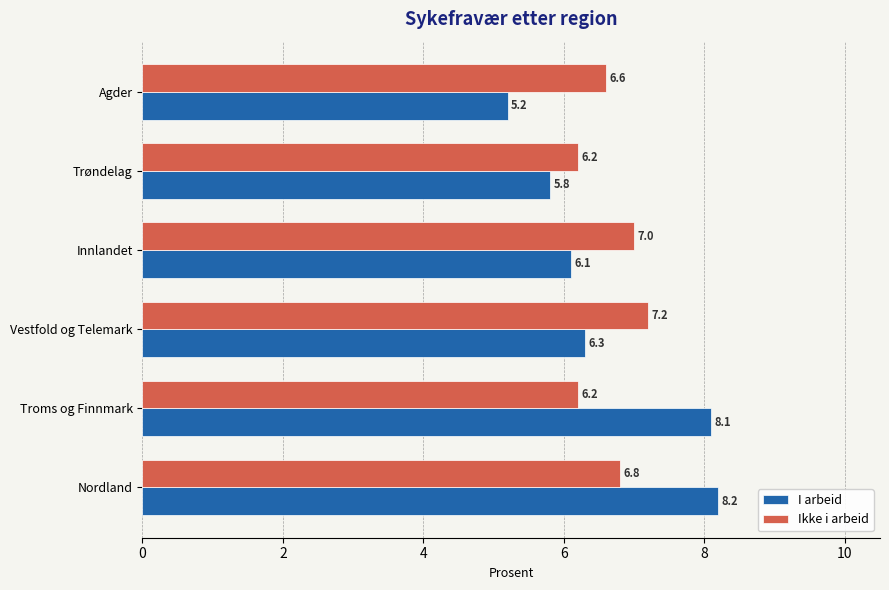

Where is I arbeid nearest to the value 6?

Innlandet